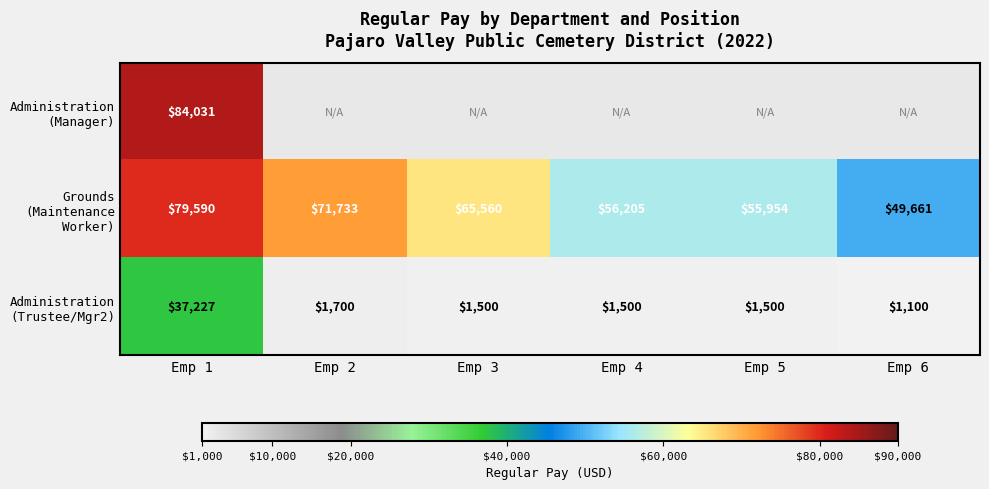

What is the difference between the highest and lowest values at Emp 1?

46804